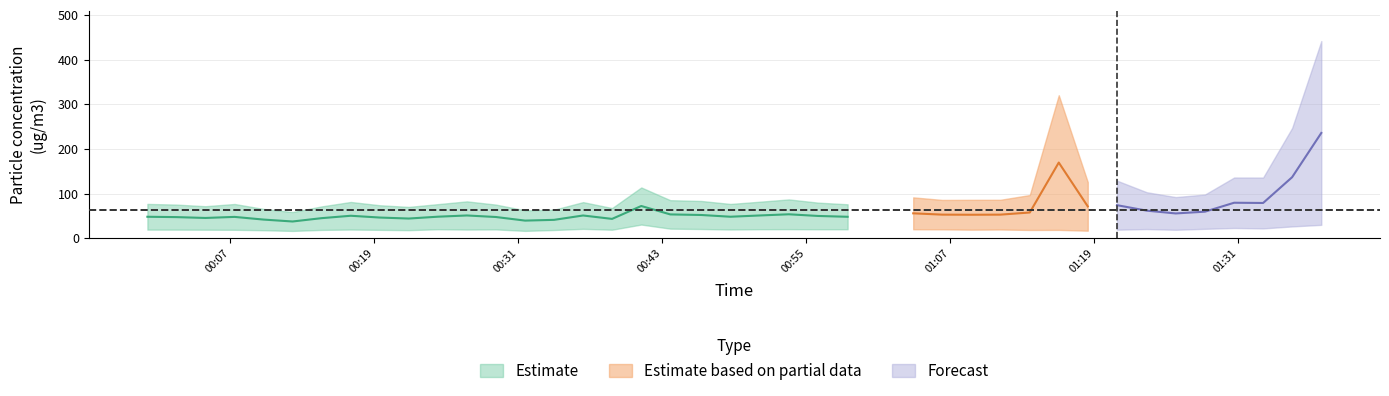

What is the label of the 2nd point from the right?

2023/10/23 01:35:30